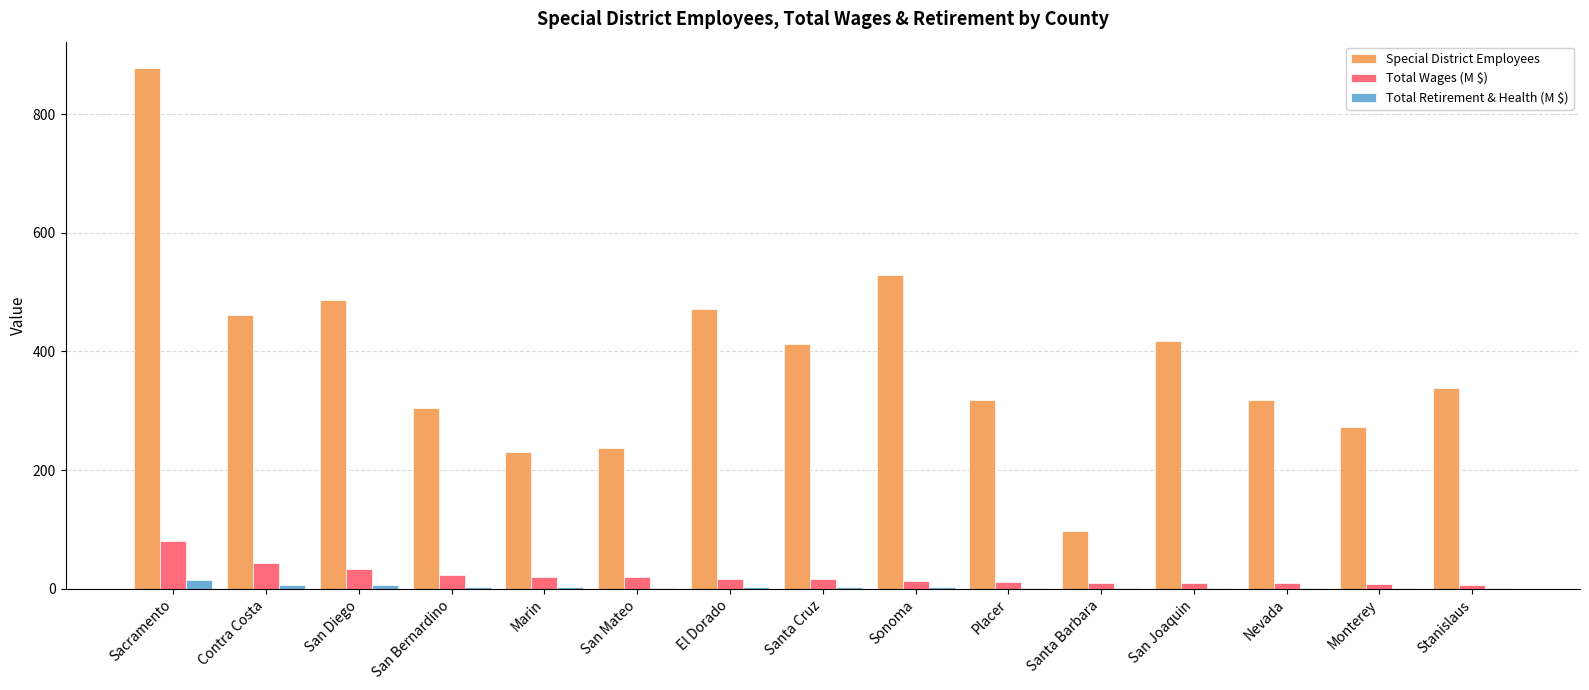

The Special District Employees series shows 318.0 at Placer. True or false?

True